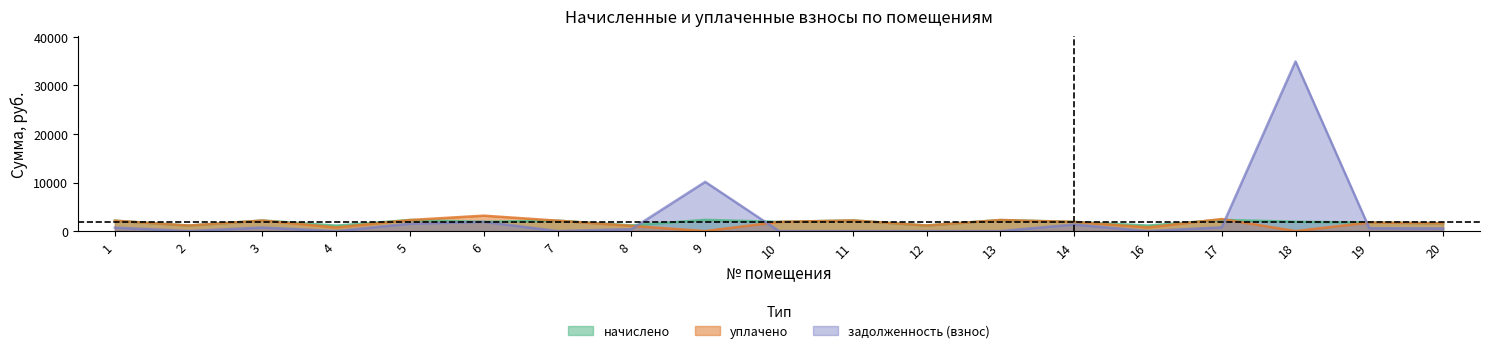

How many data points does each series have?

19